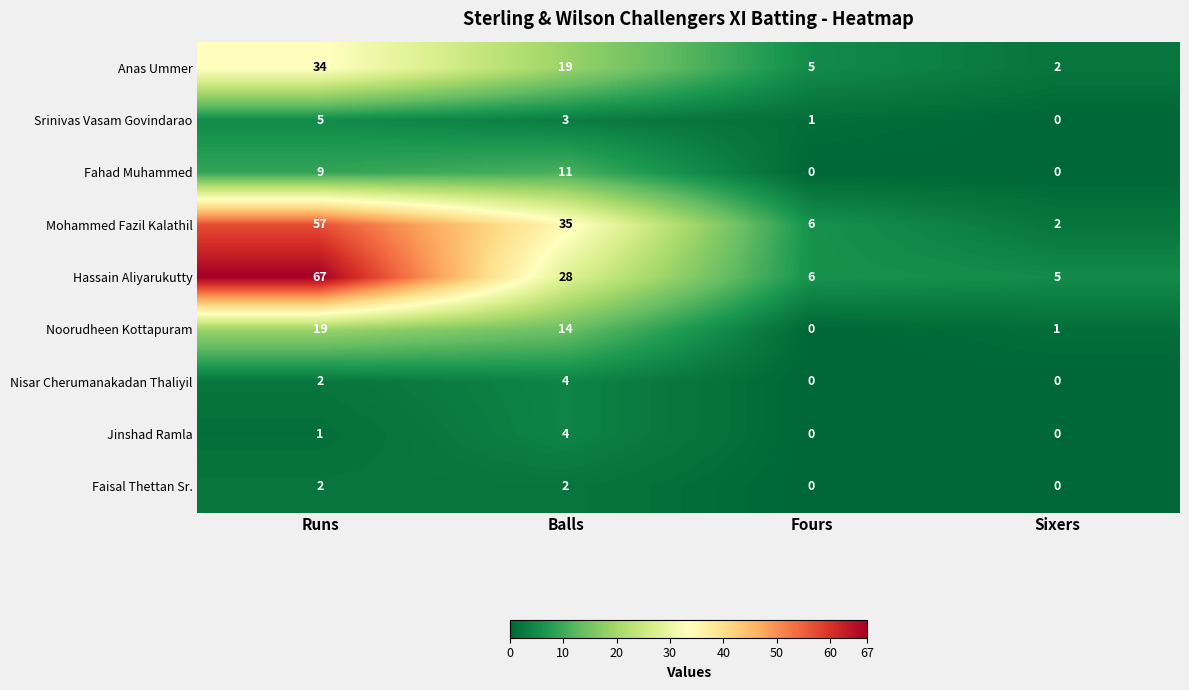

The Jinshad Ramla series shows 0 at Fours. True or false?

True